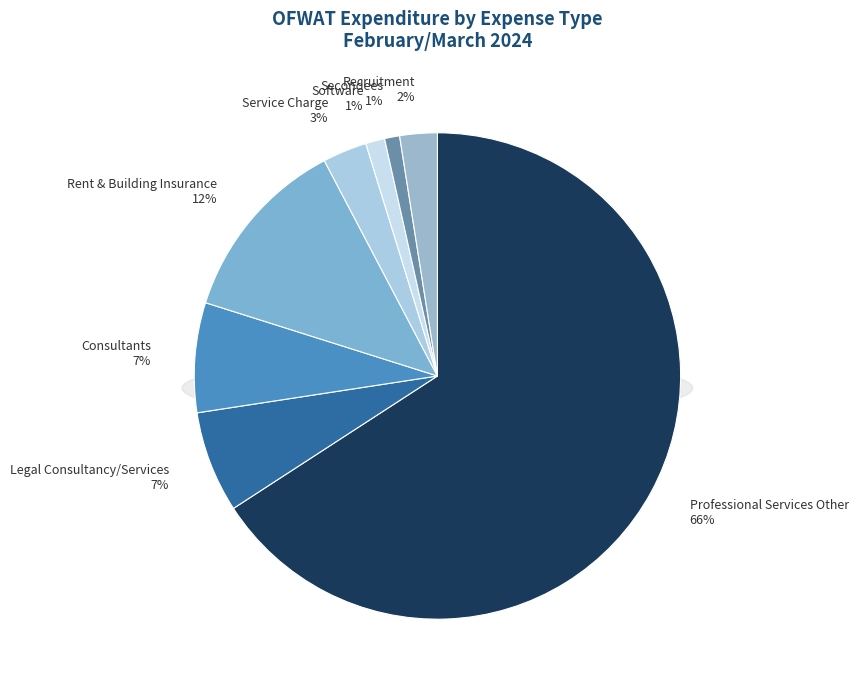

True or false: Rent & Building Insurance accounts for 12% of the total.

True